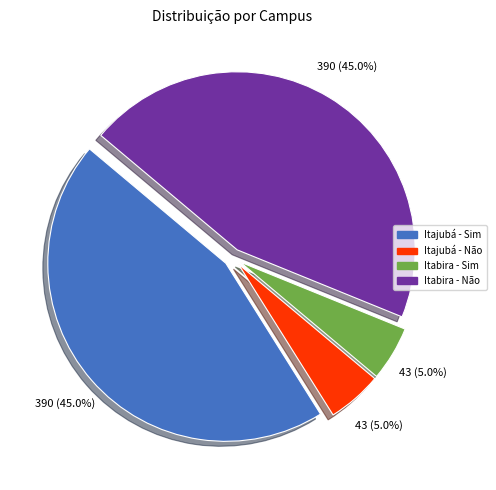

Between Itabira - Sim and Itajubá - Sim, which is larger?

Itajubá - Sim